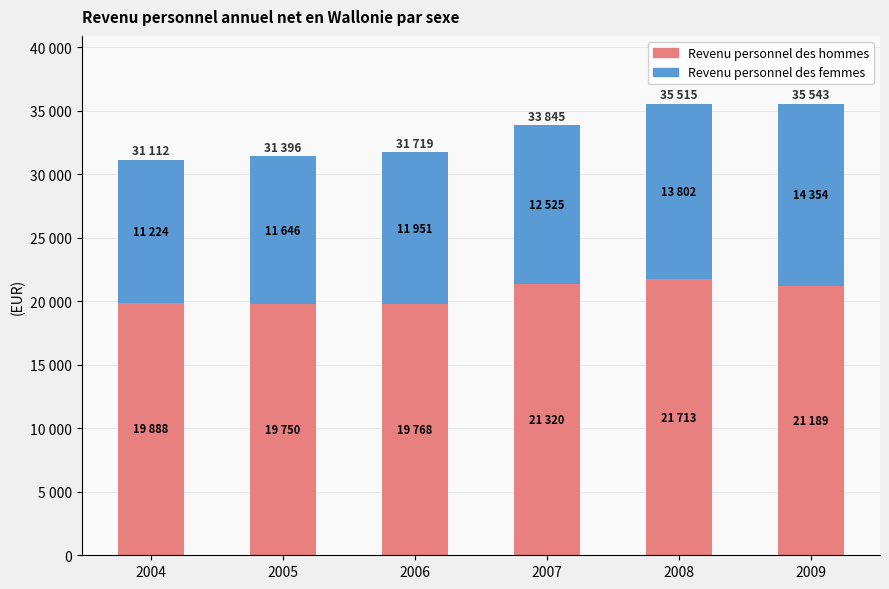

What are all the series names shown in the legend?

Revenu personnel des hommes, Revenu personnel des femmes